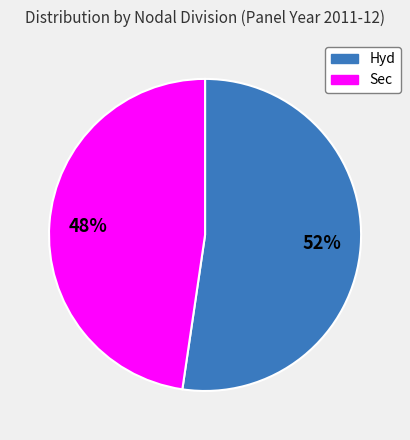

To the nearest percent, what is the average slice percentage?

50%